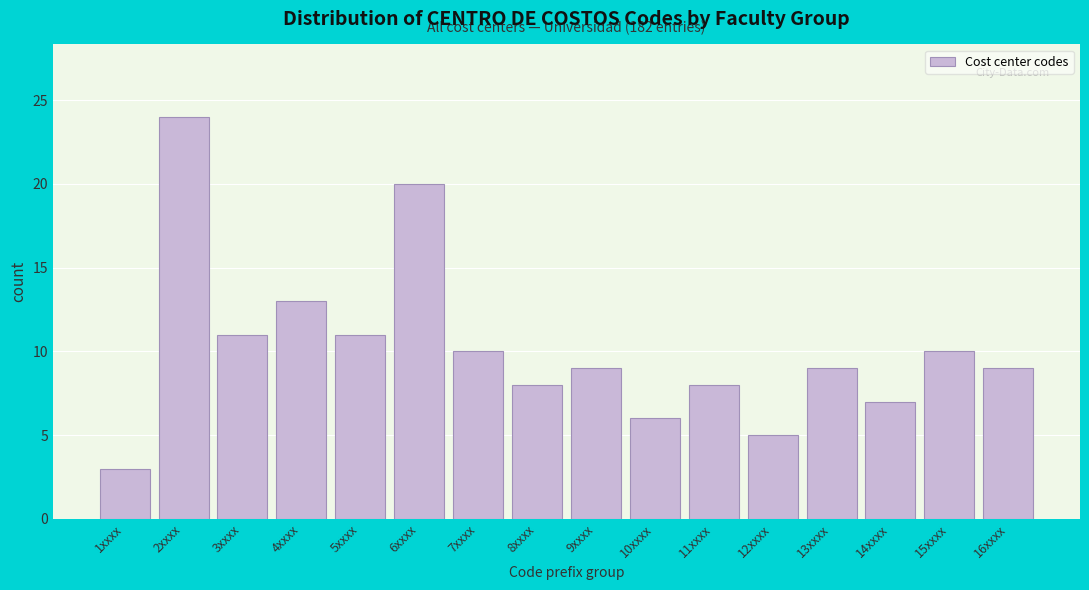

Reading left to right, what are all the values shown in this chart?

1xxxx=3	2xxxx=24	3xxxx=11	4xxxx=13	5xxxx=11	6xxxx=20	7xxxx=10	8xxxx=8	9xxxx=9	10xxxx=6	11xxxx=8	12xxxx=5	13xxxx=9	14xxxx=7	15xxxx=10	16xxxx=9